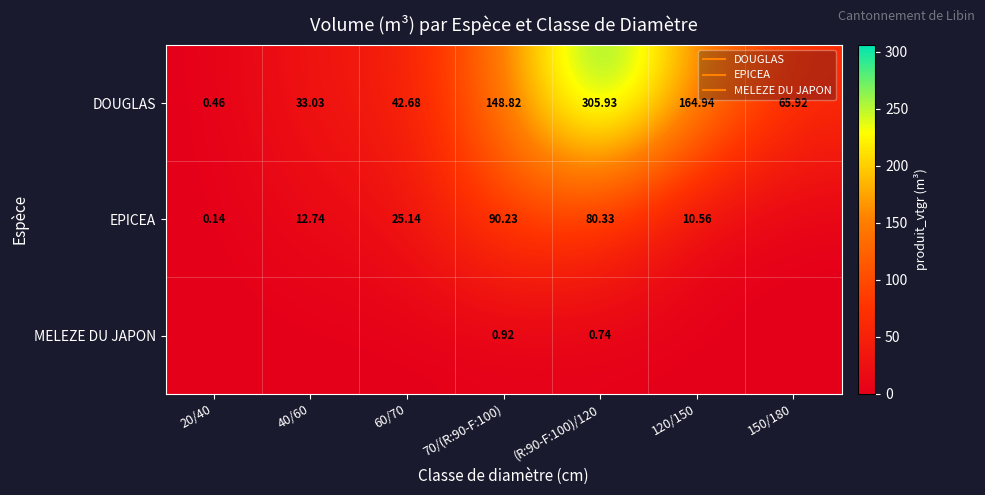

What is the sum of all DOUGLAS values?

761.8